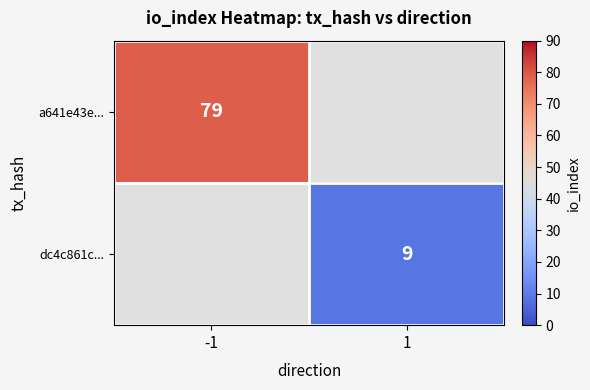

The dc4c861c... series shows 9 at 1. True or false?

True